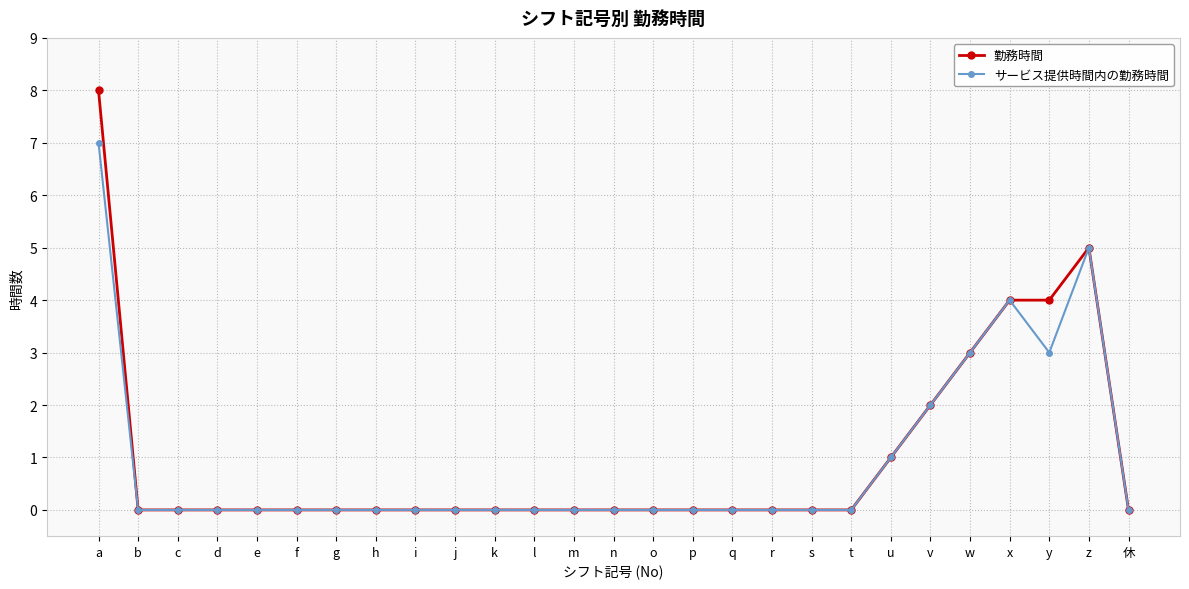

Count the サービス提供時間内の勤務時間 values in the range 0 to 1.

21